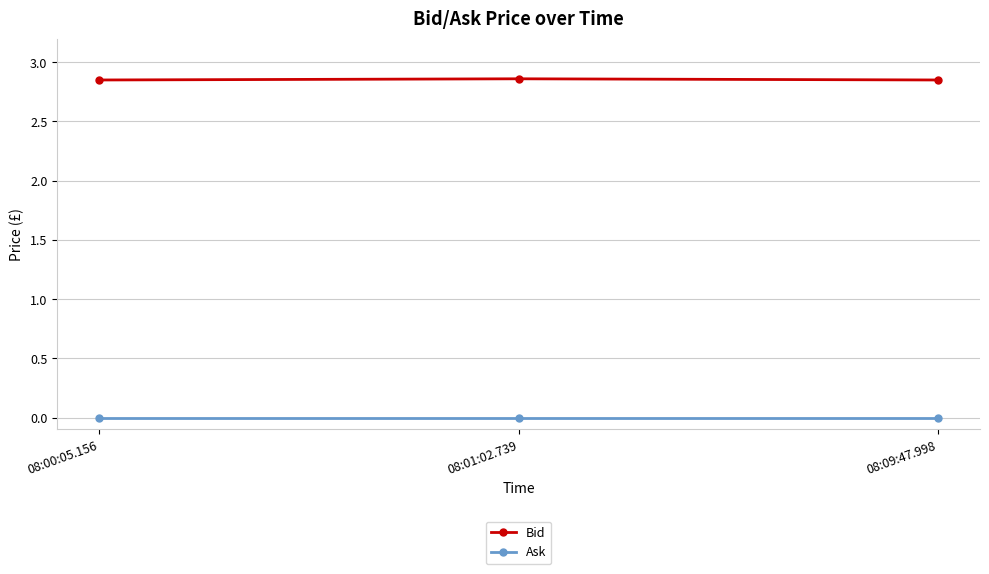

What position from the left is 08:09:47.998?

3